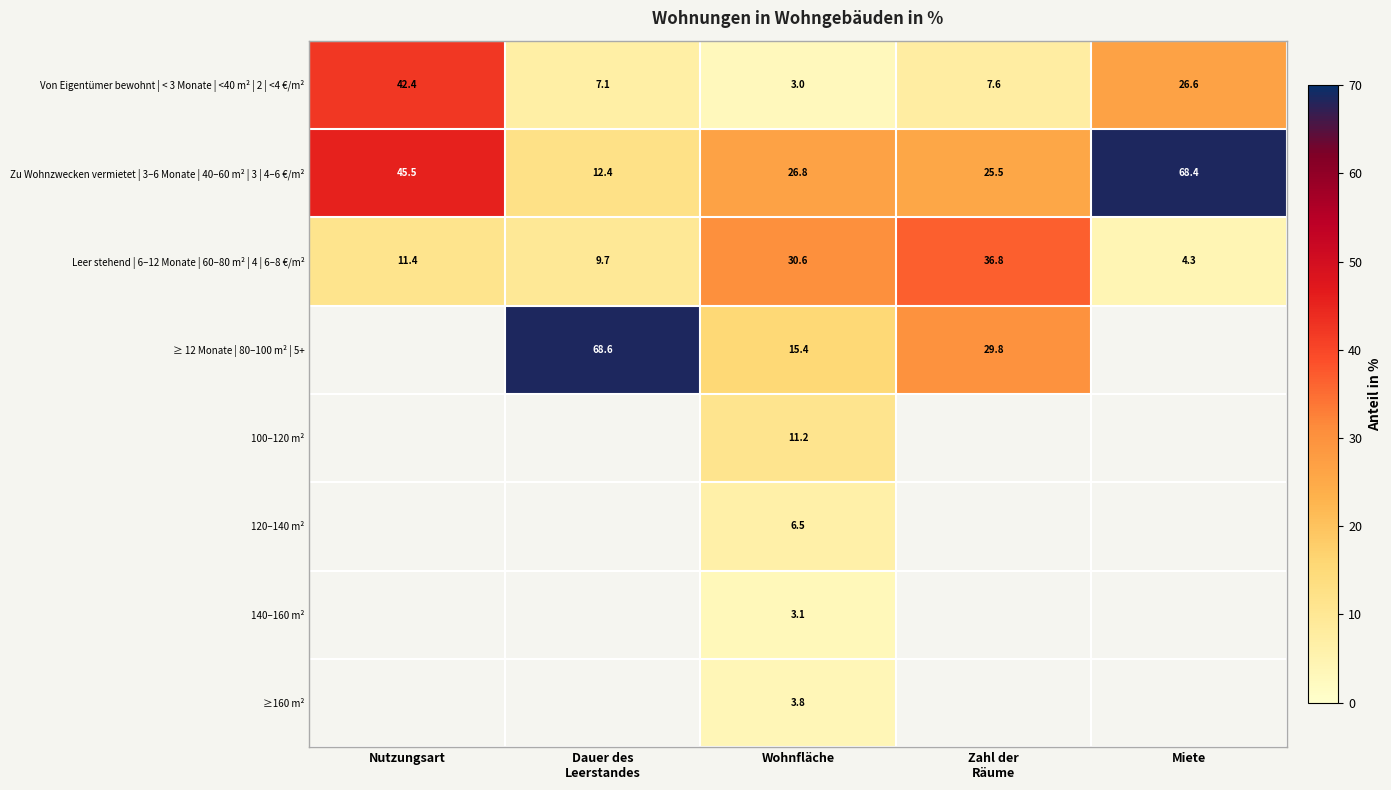

At which label does Zu Wohnzwecken vermietet | 3–6 Monate | 40–60 m² | 3 | 4–6 €/m² reach its peak?

Miete